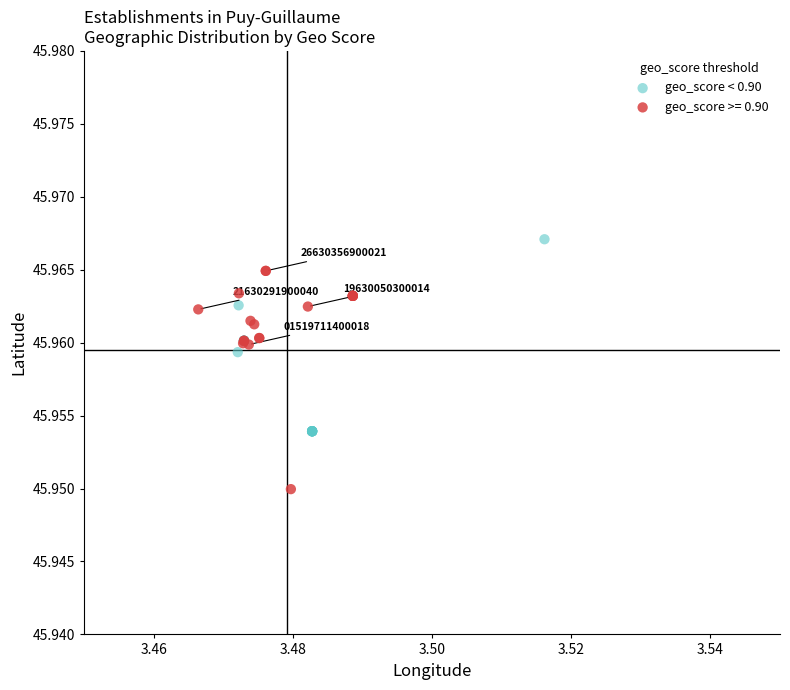

Which series reaches the minimum Y coordinate?

geo_score >= 0.90